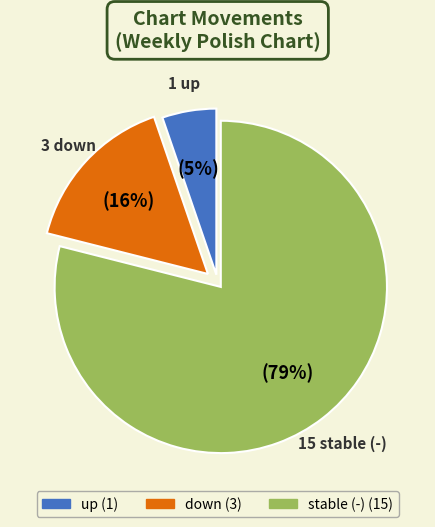

Count the number of slices in the pie.

3